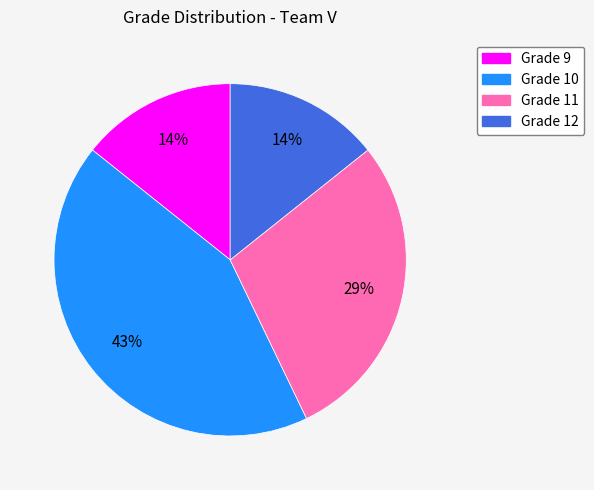

How many segments does this pie chart have?

4